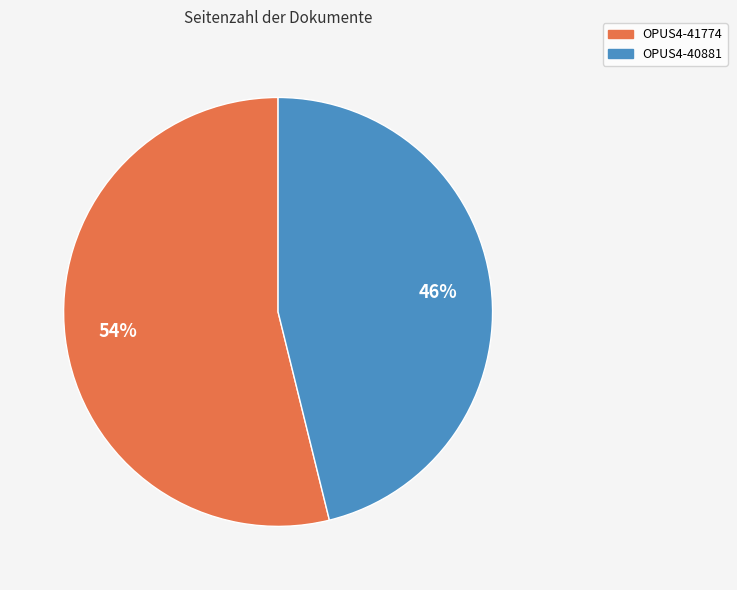

To the nearest percent, what portion does OPUS4-41774 represent?

54%